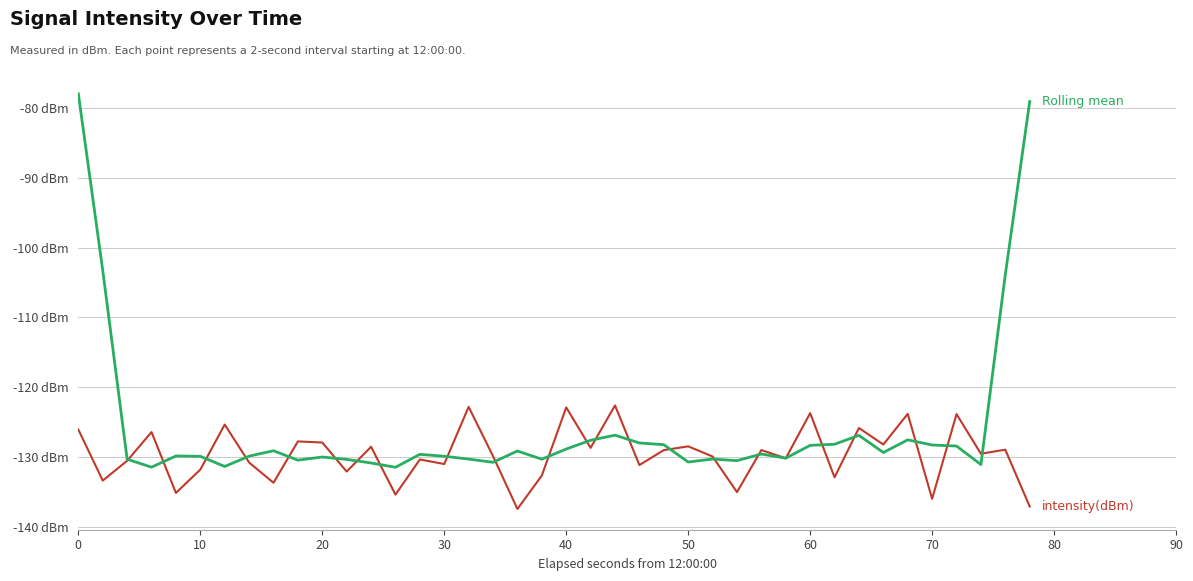

Does the chart have visible grid lines?

Yes